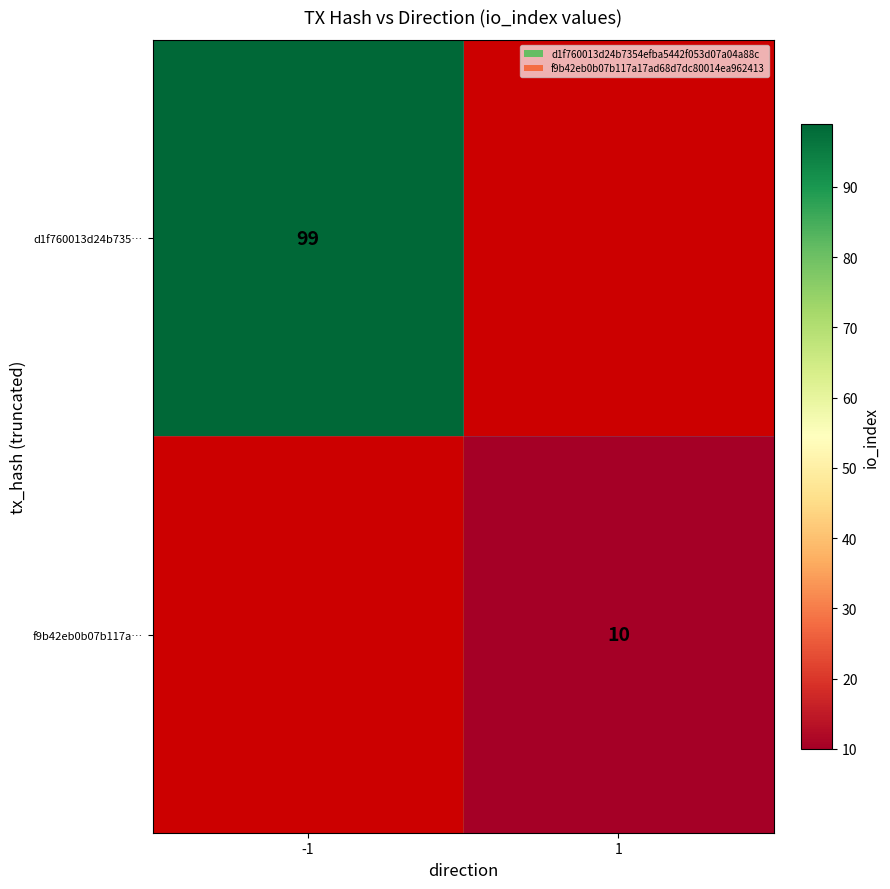

The value of d1f760013d24b735… at -1 is 99. True or false?

True